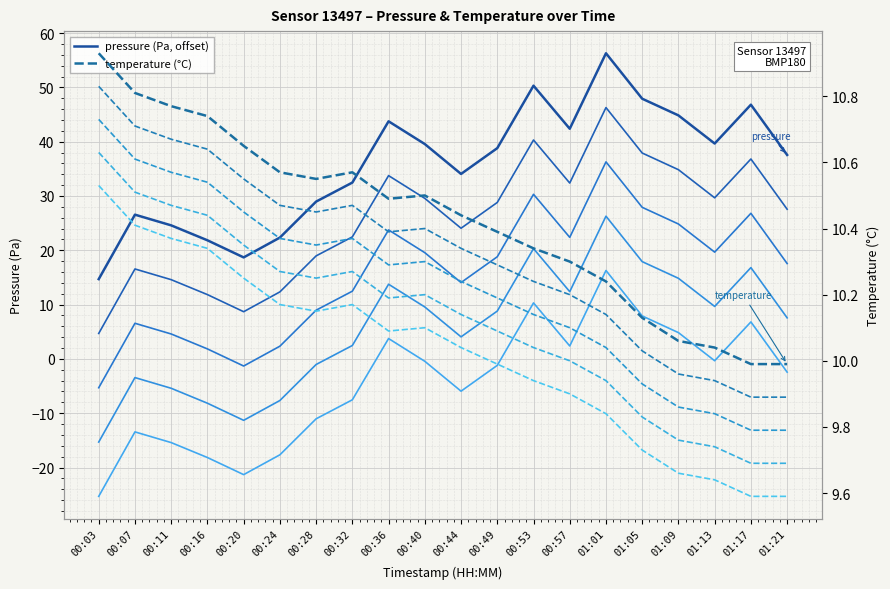

What is the difference between the pressure+0Pa values at 00:28 and 00:16?

7.1